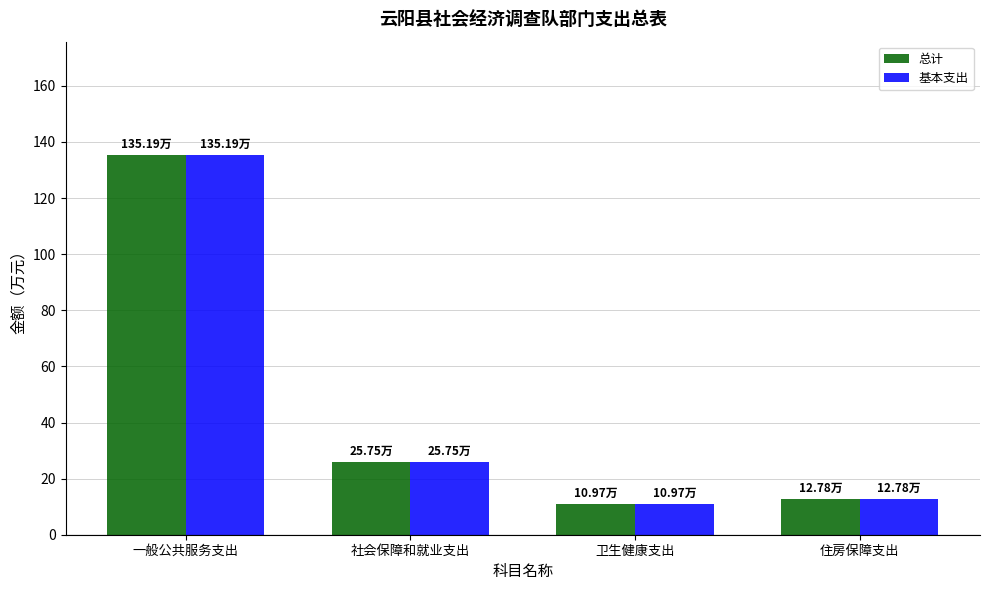

At which category does the chart reach its peak across all series?

一般公共服务支出